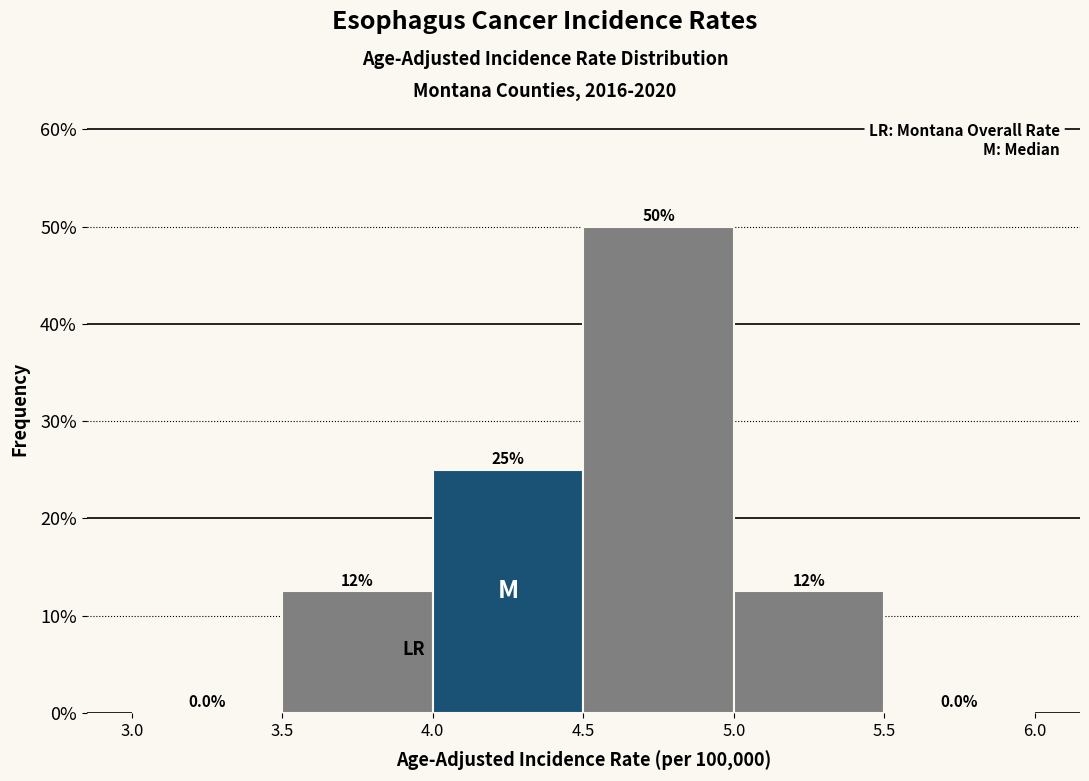

Over which range of the x-axis is the bar tallest?

4.5 to 5.0